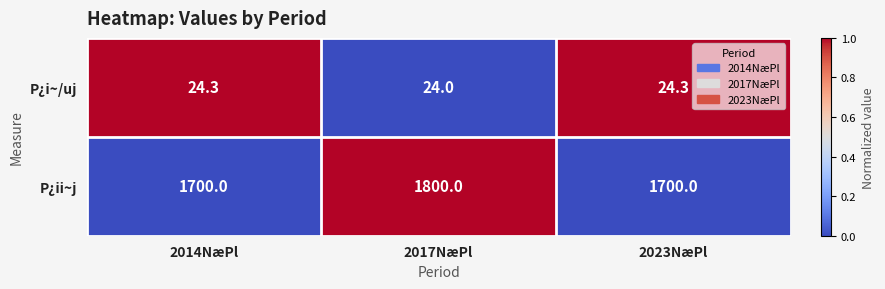

What is the difference between the P¿i~/uj values at 2014NæPl and 2017NæPl?

0.3